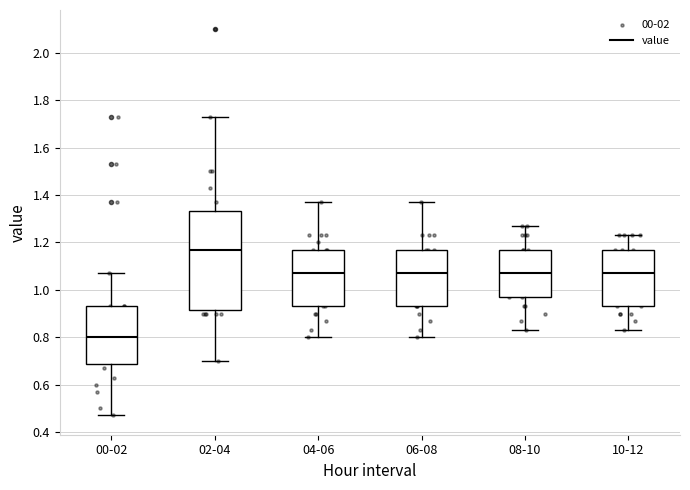

Which box is the tallest, from its lower edge to its upper edge?

02-04